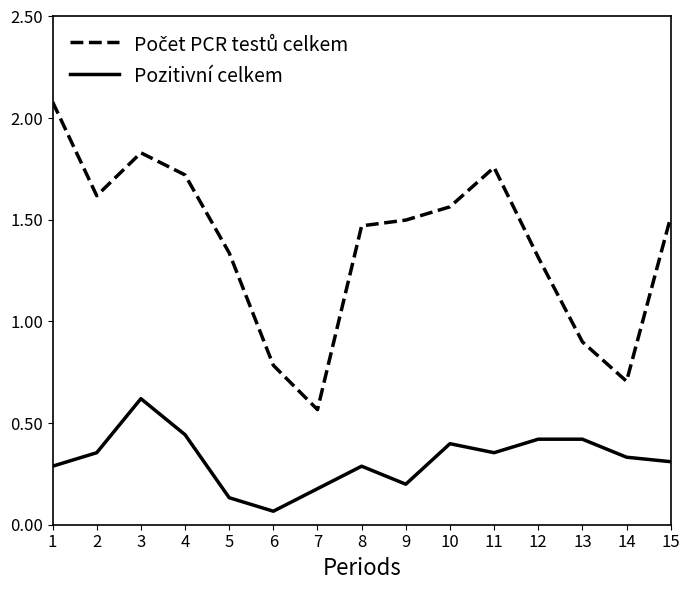

Between 9 and 10, which series saw the biggest shift?

Pozitivní celkem